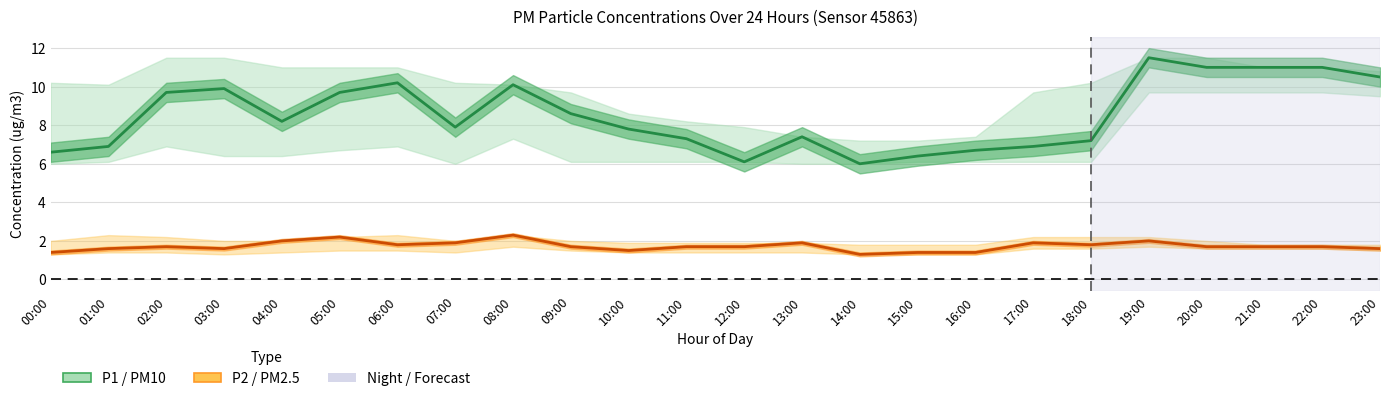

Which series has the largest range (max minus min)?

P1 (PM10)